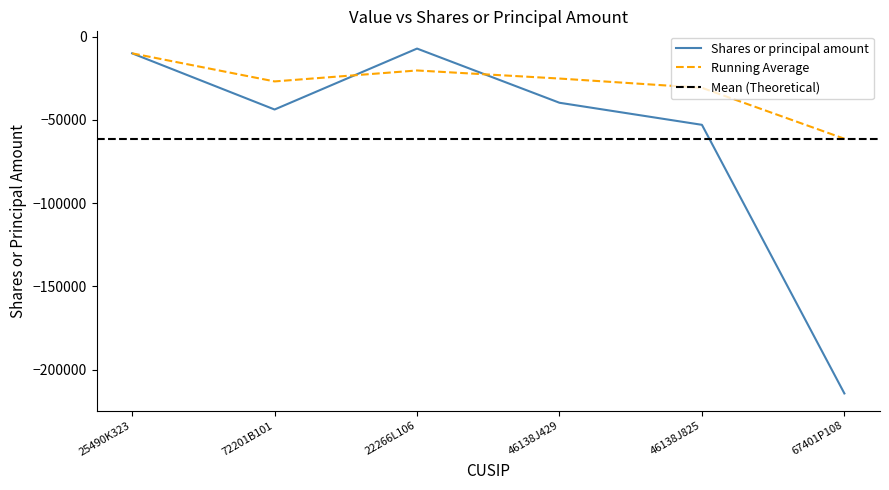

Is it true that the value at 22266L106 is -7138?

True